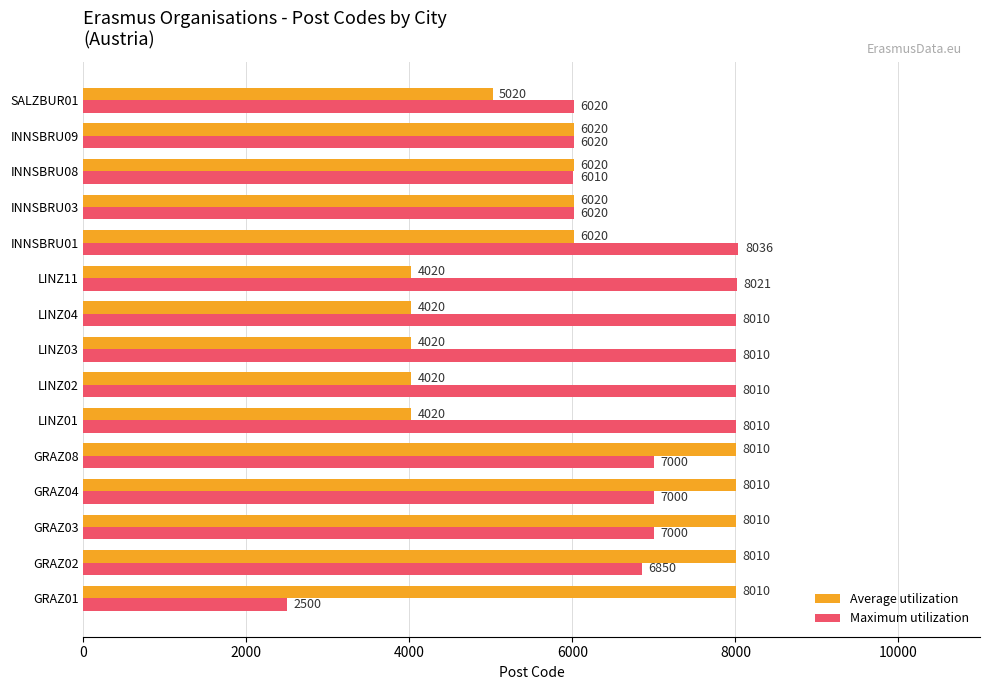

List the series in order of their overall mean, lowest first.

Average utilization, Maximum utilization